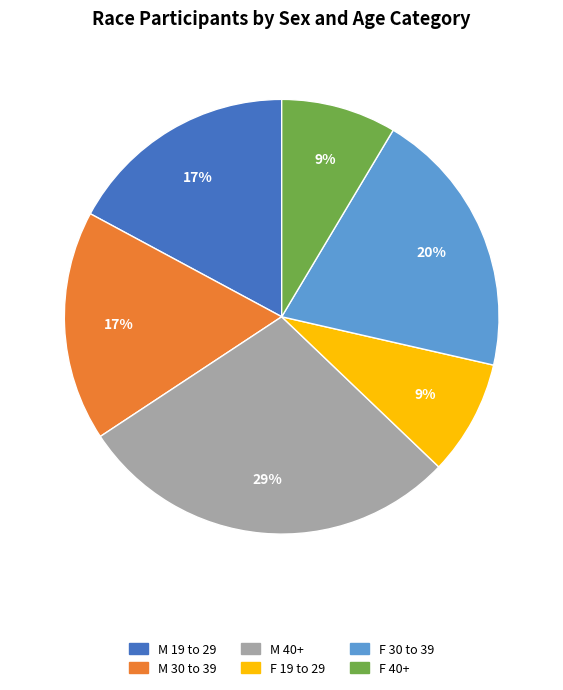

To the nearest percent, what portion does M 30 to 39 represent?

17%